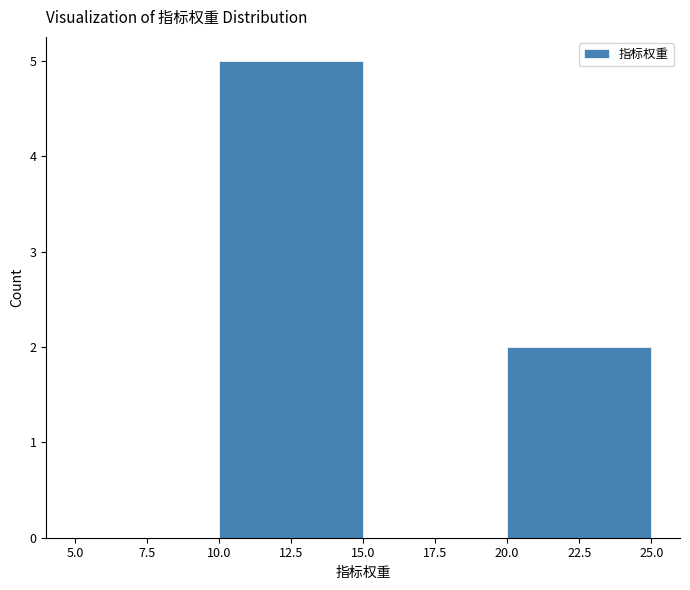

Which range on the x-axis has the tallest bar?

10.0 to 15.0